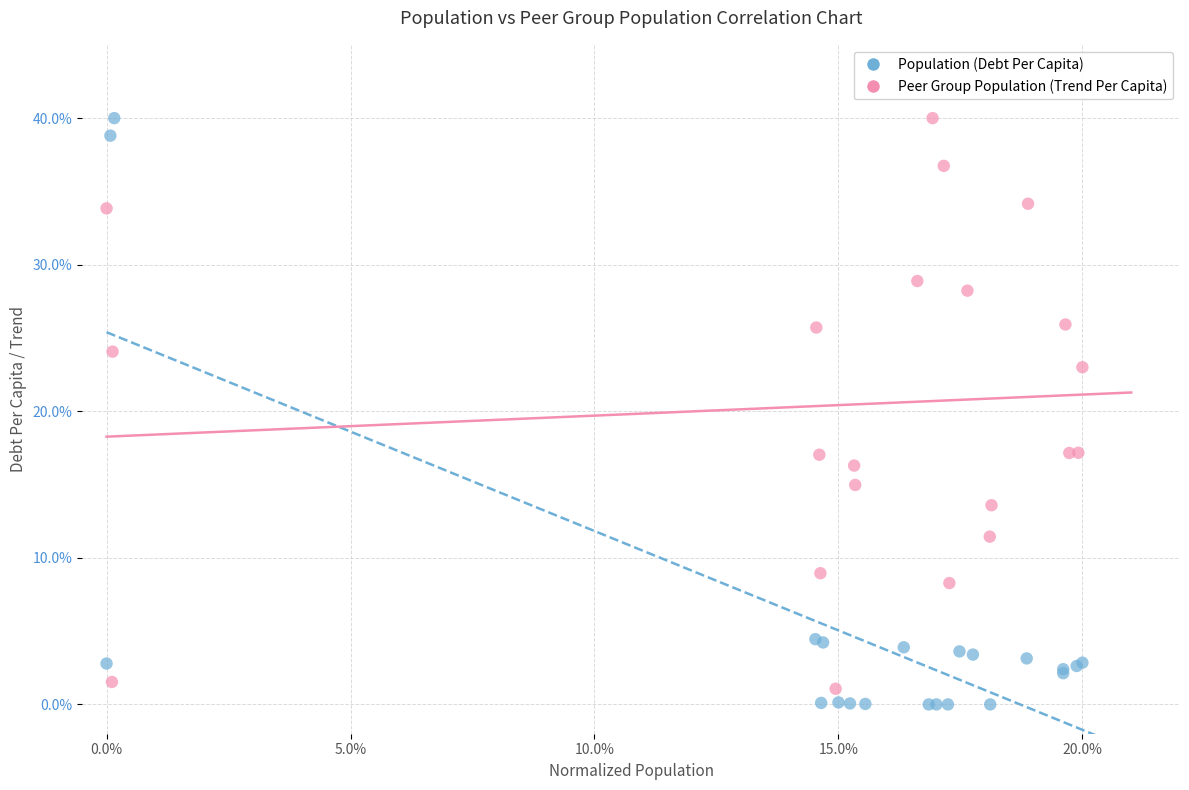

What are all the series names shown in the legend?

Population (Debt Per Capita), Peer Group Population (Trend Per Capita)